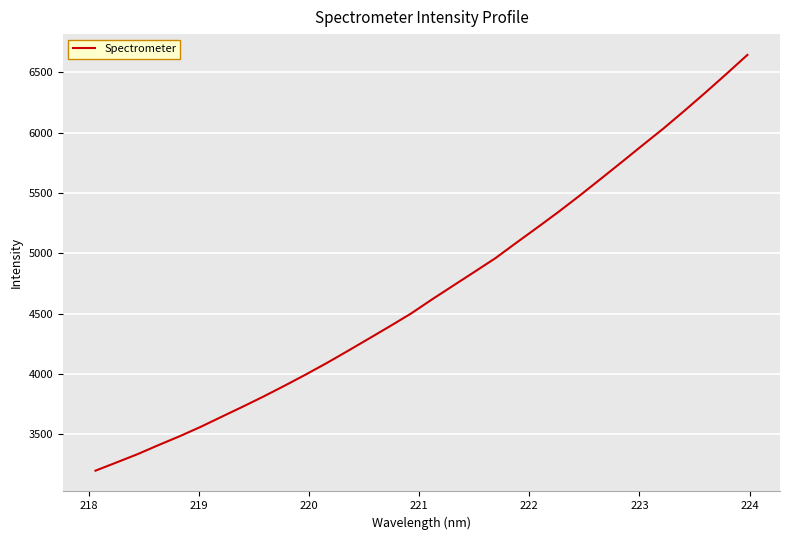

What is the difference between the maximum and minimum values?

3446.2